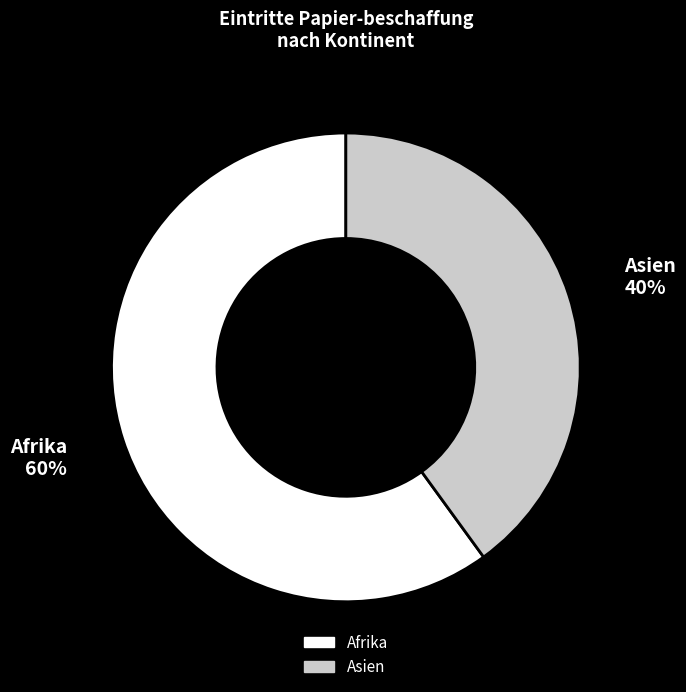

What is the majority slice?

Afrika